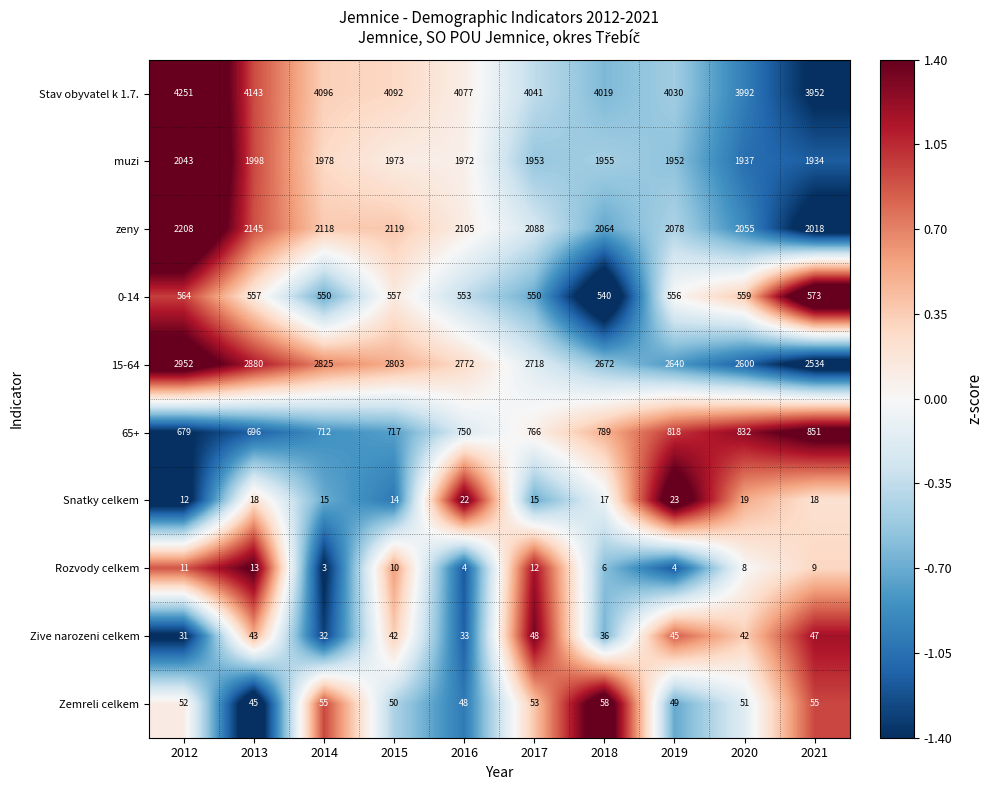

The Zive narozeni celkem series shows 53 at 2012. True or false?

False